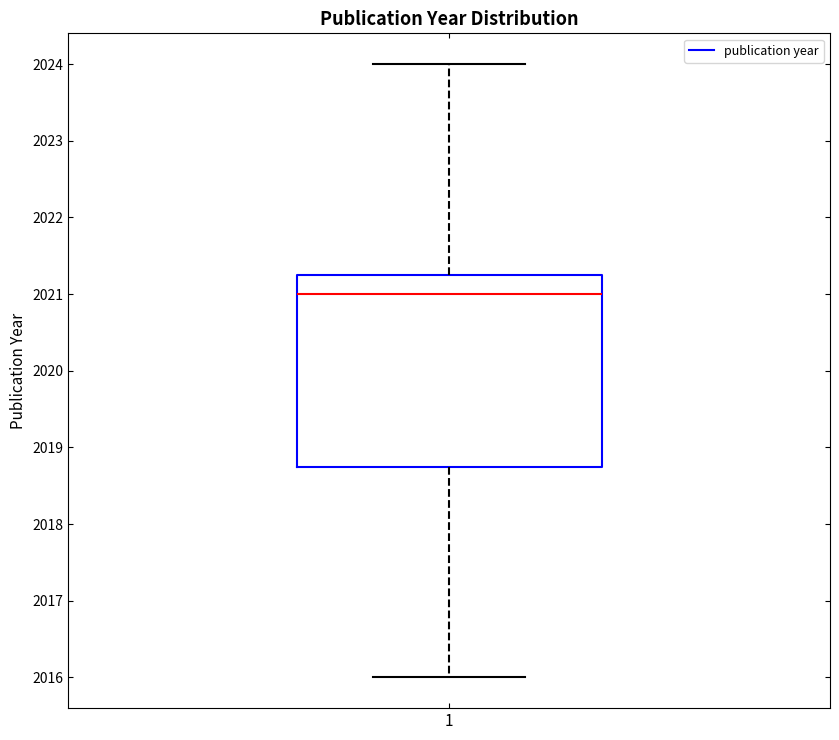

Where is the lower edge of the box at x = 1 on the y-axis? The values are not printed on the chart, so give them approximately, as read against the axis.

2018.8